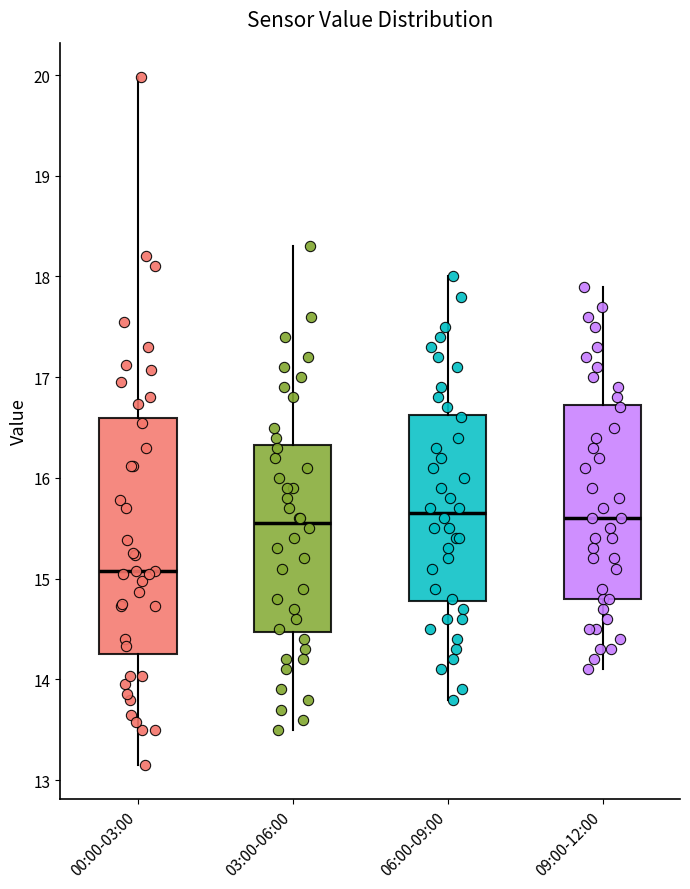

Reading left to right, read every box against the y-axis: the position of its median line, the range the box covers, and the ends of its whiskers. The values are not printed on the chart, so give them approximately, as read against the axis.

00:00-03:00: median 15.1, box 14.3 to 16.6, whiskers 13.2 to 20.0
03:00-06:00: median 15.6, box 14.5 to 16.3, whiskers 13.5 to 18.3
06:00-09:00: median 15.7, box 14.8 to 16.6, whiskers 13.8 to 18.0
09:00-12:00: median 15.6, box 14.8 to 16.7, whiskers 14.1 to 17.9